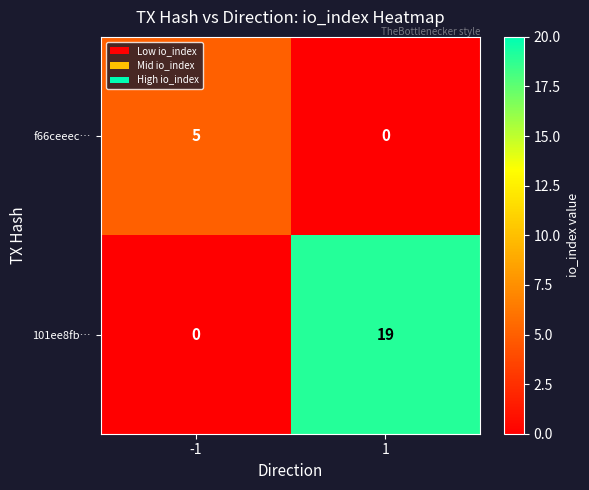

How many positive values does the 101ee8fb… series have?

1